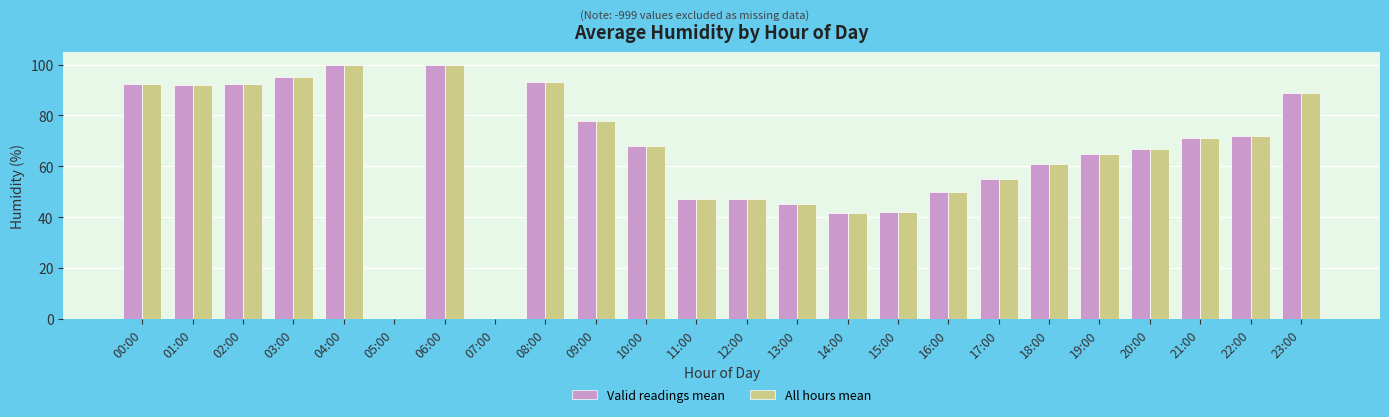

How many data points does each series have?

24